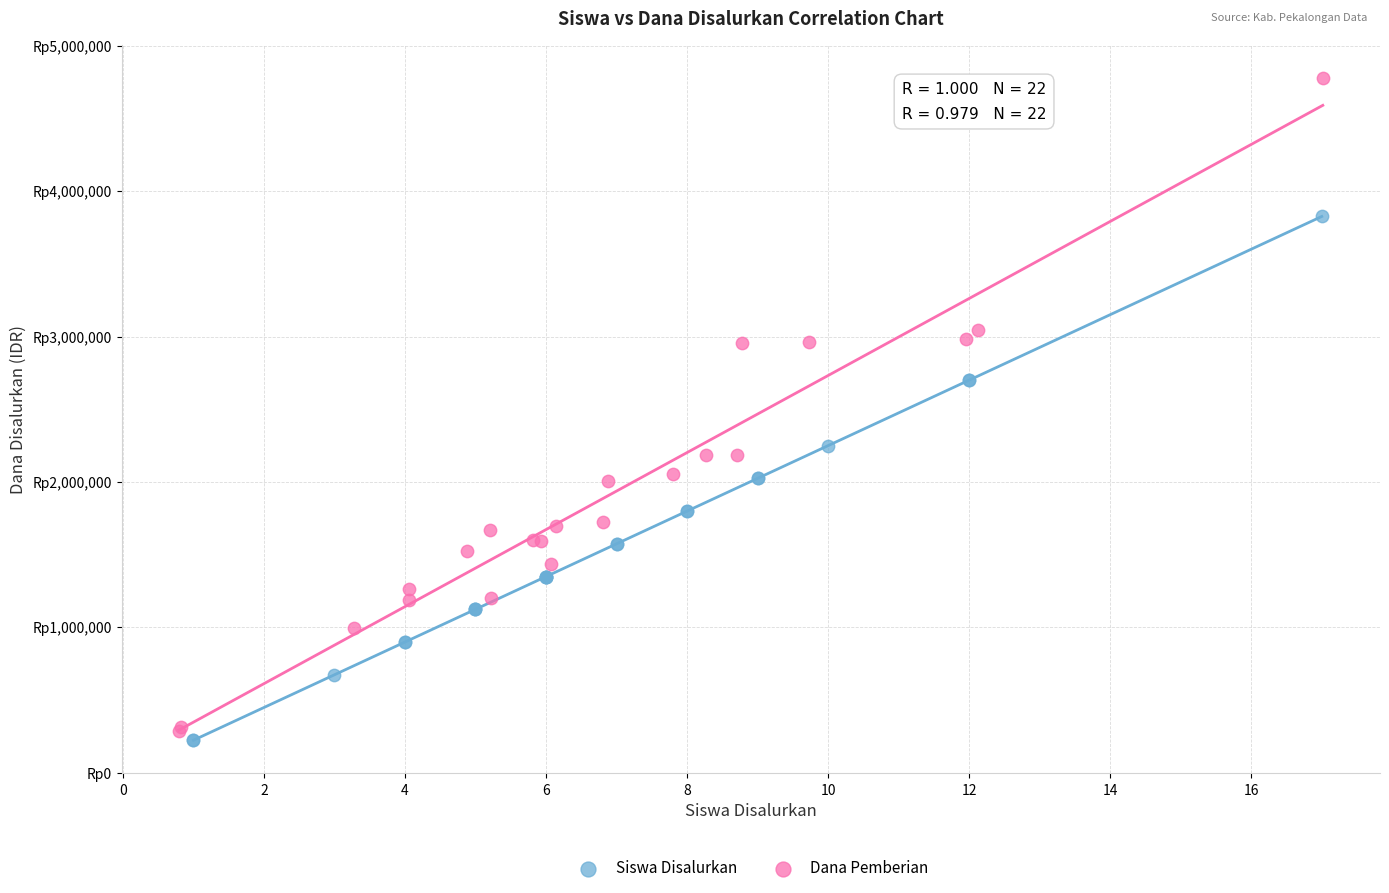

Which series contains the highest Y value?

Dana Pemberian